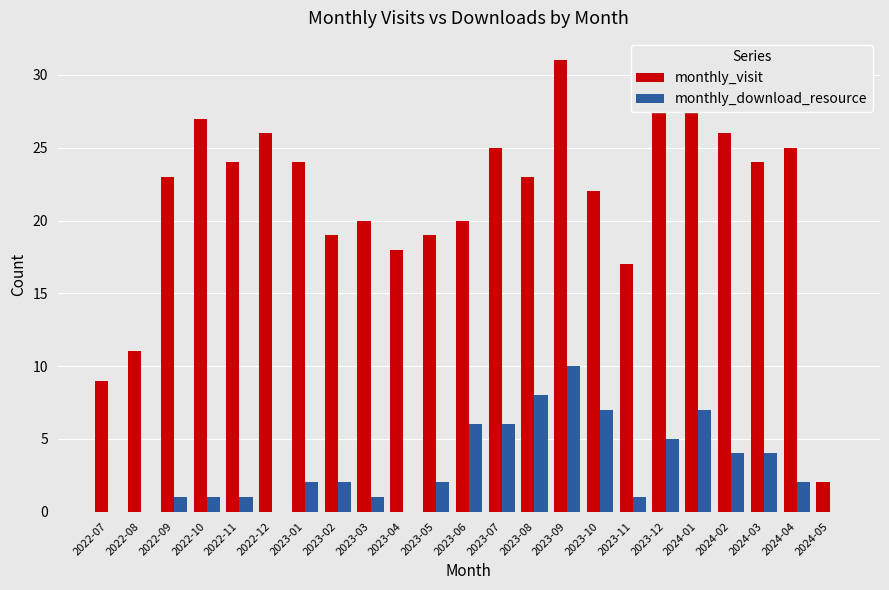

What value does the monthly_download_resource series have at 2023-08?

8